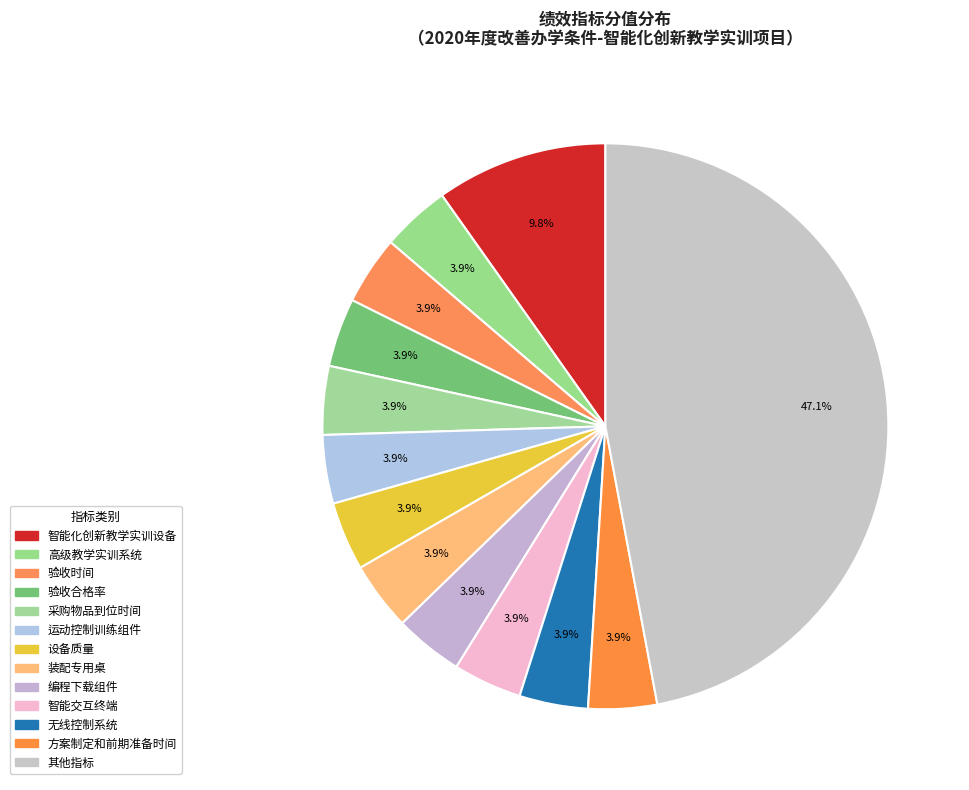

Is there any slice that represents more than half of the pie?

No